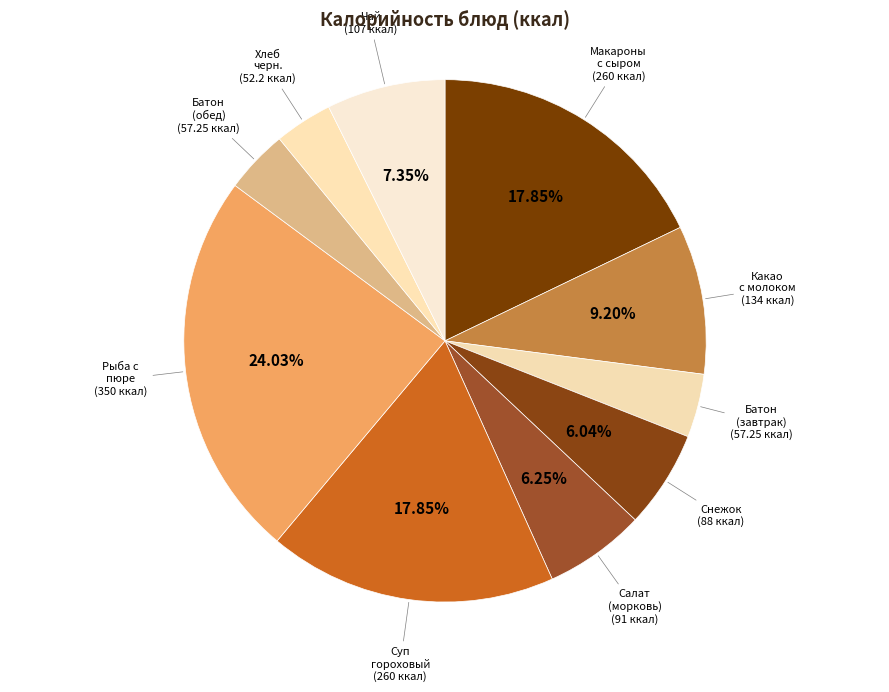

How many slices are in this pie chart?

10